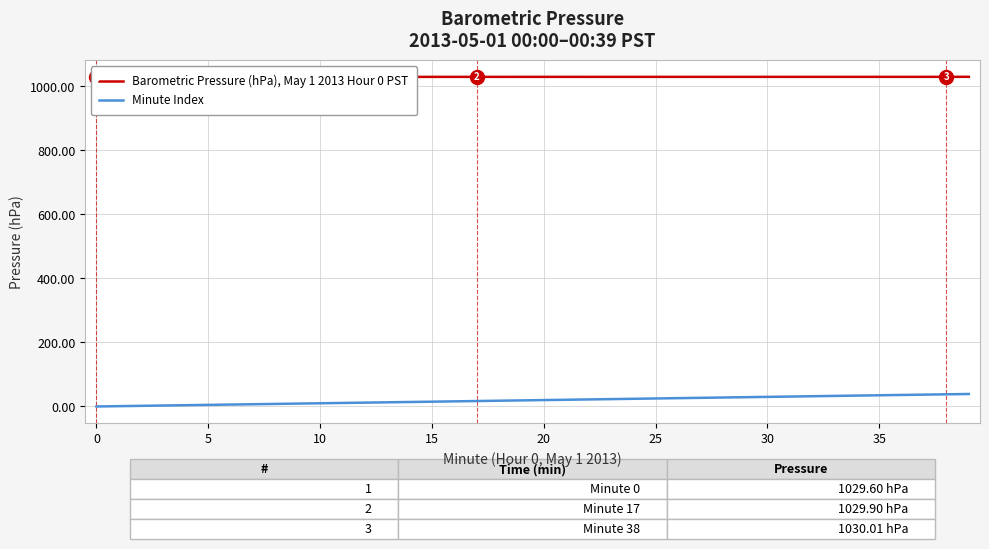

What is the difference between the maximum and minimum values in the Barometric Pressure (hPa), May 1 2013 Hour 0 PST series?

0.5